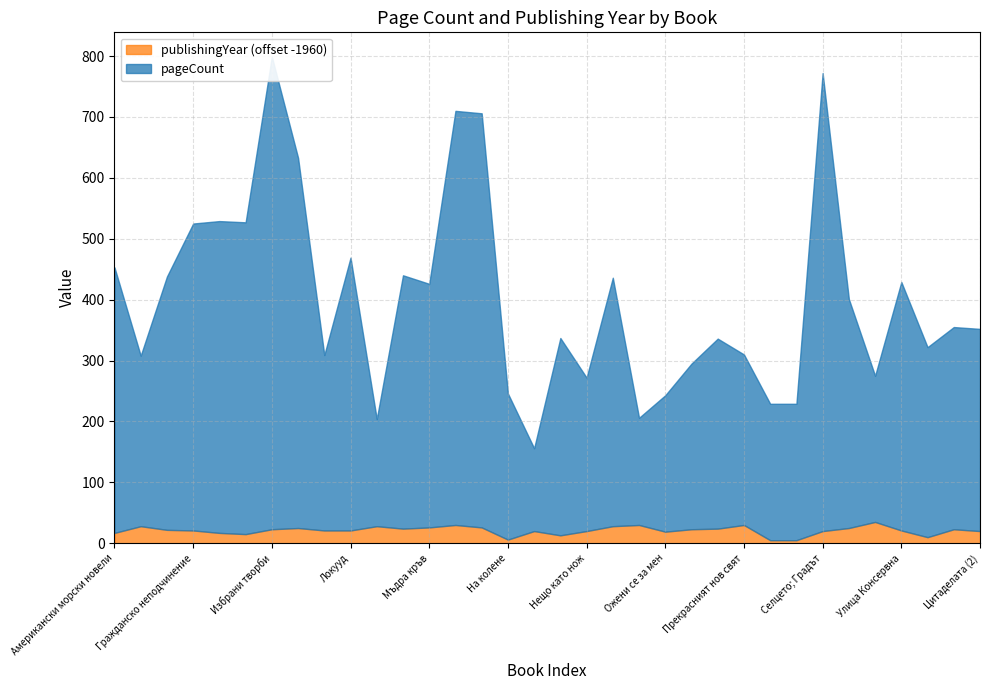

What is the label of the 27th point from the right?

Избрано